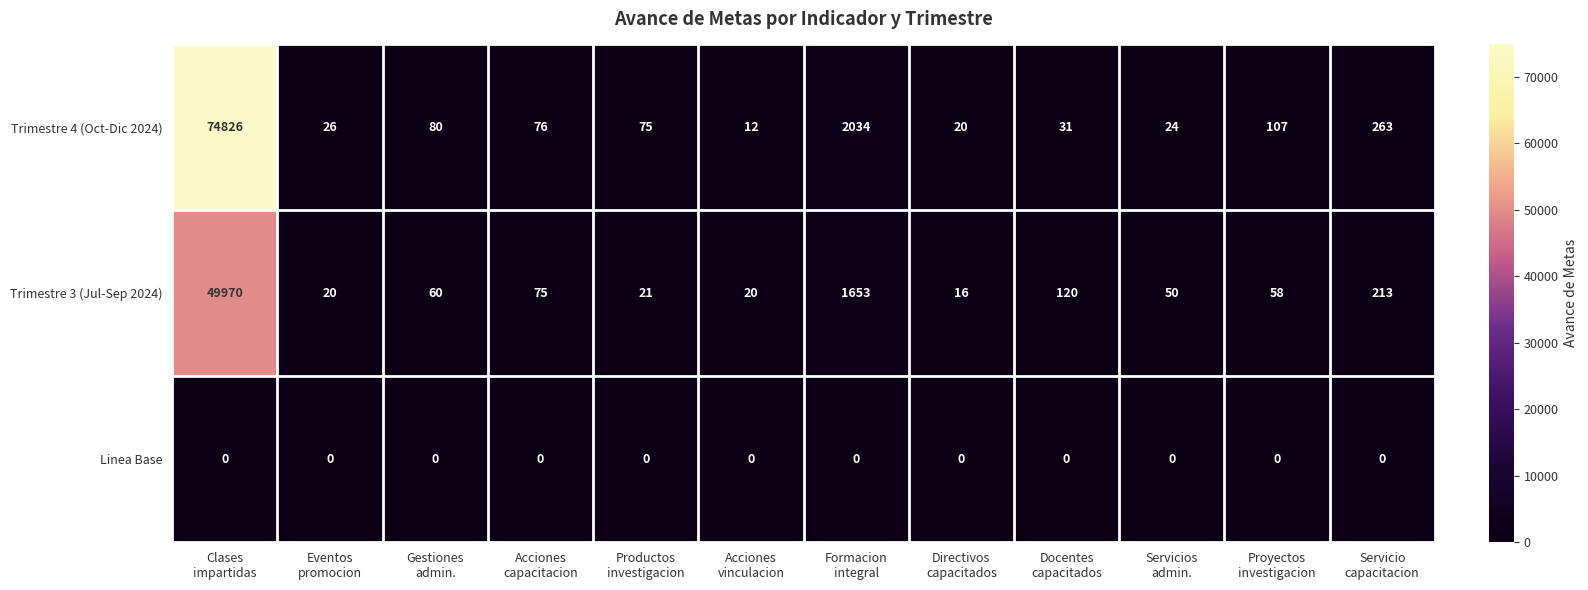

List the series in order of their peak value, lowest first.

Linea Base, Trimestre 3 (Jul-Sep 2024), Trimestre 4 (Oct-Dic 2024)